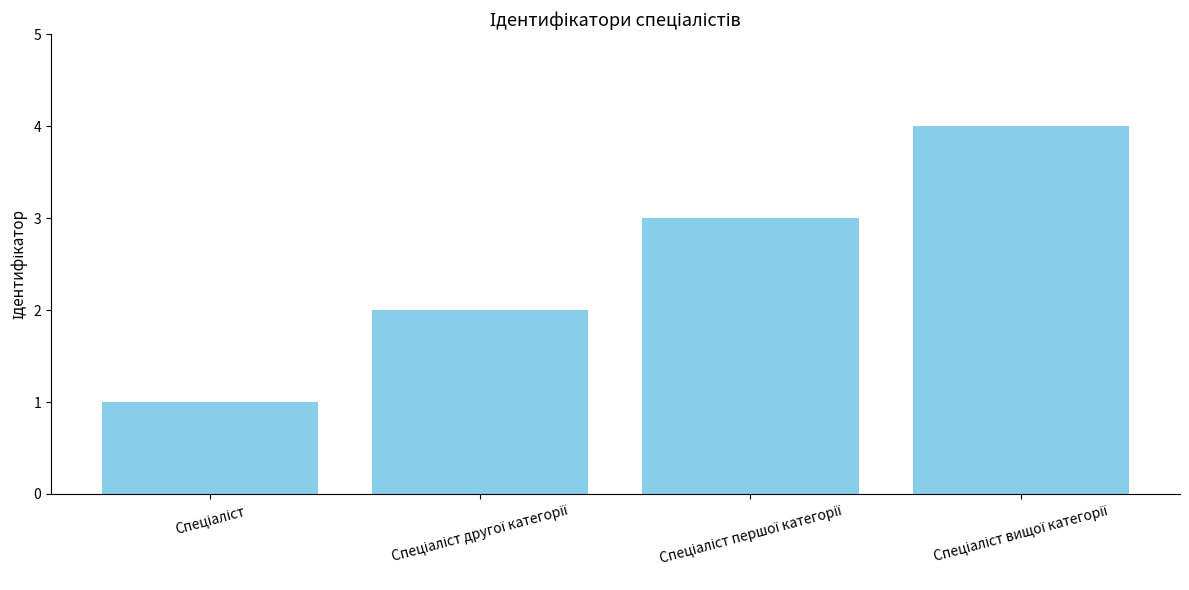

Reading right to left, transcribe all the data shown in this chart.

4	3	2	1